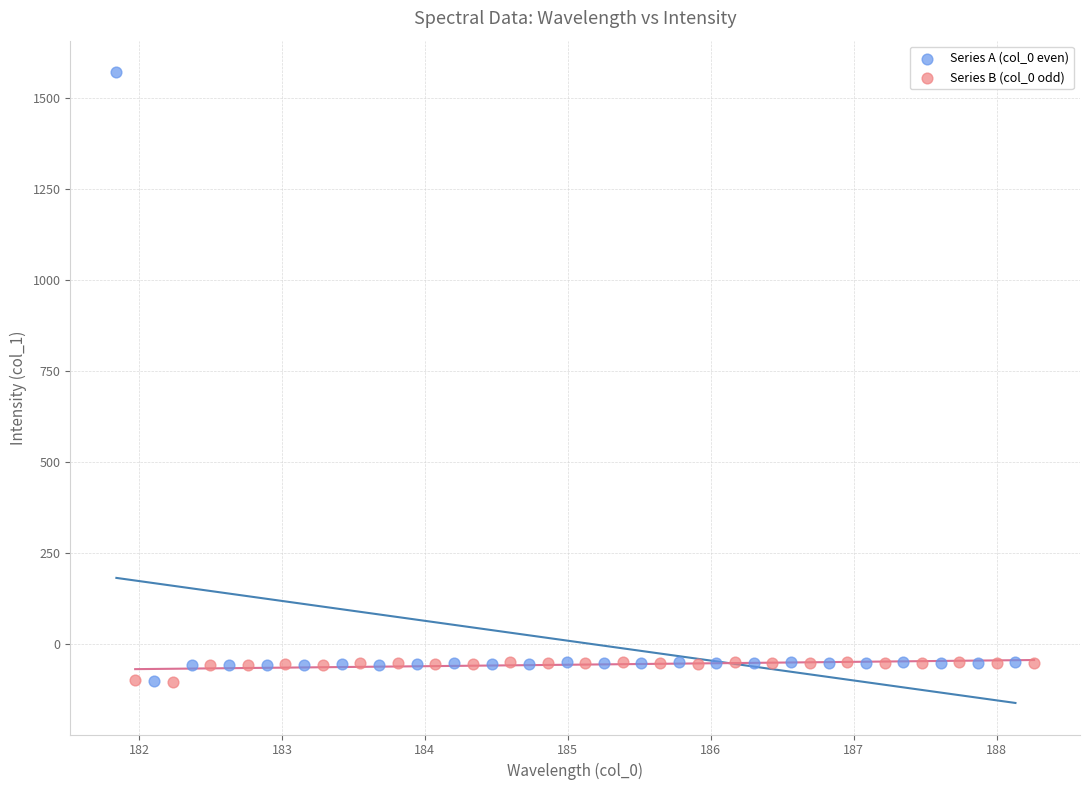

Which series has the largest Y range (max minus min)?

Series A (col_0 even)